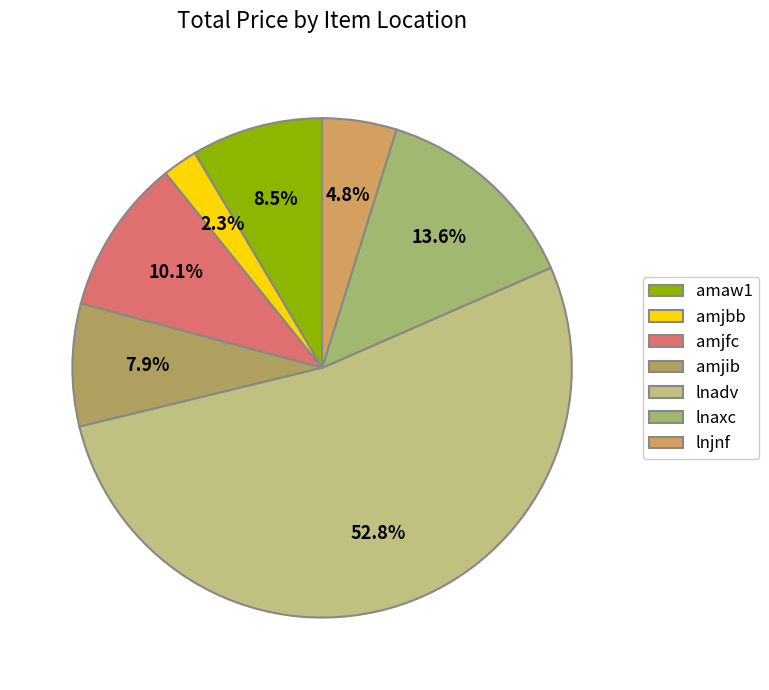

How many segments does this pie chart have?

7